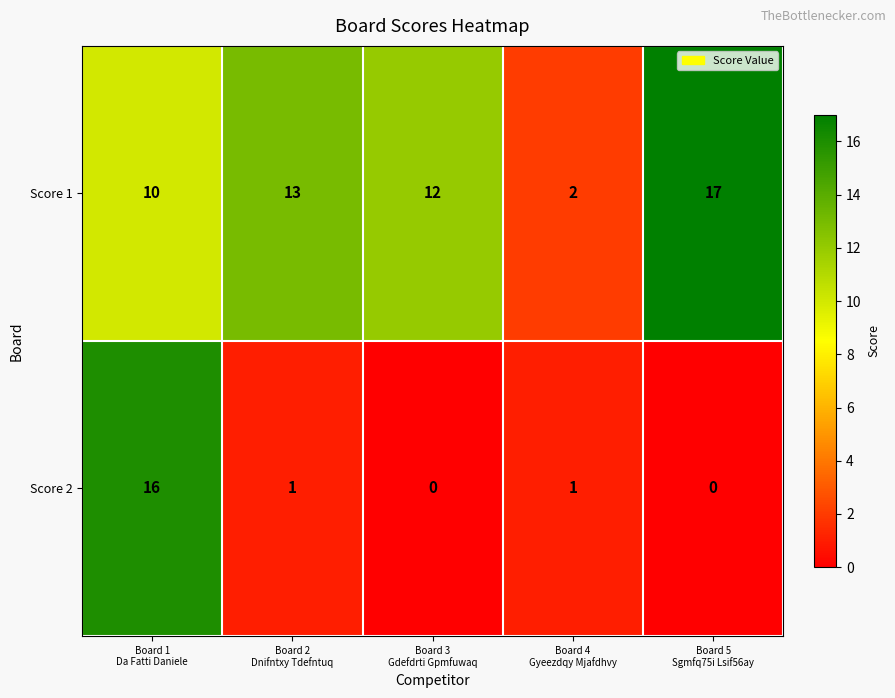

Which series has the widest spread of values?

Score 2